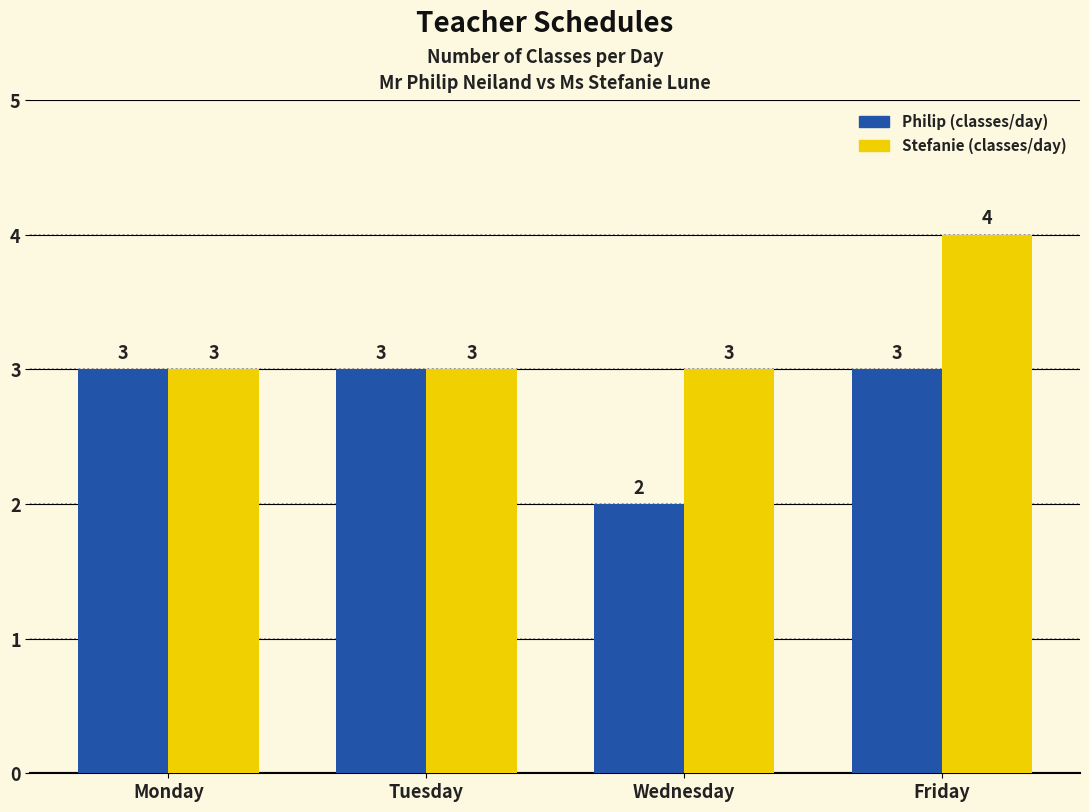

Between Tuesday and Friday, which series saw the biggest shift?

Stefanie (classes/day)